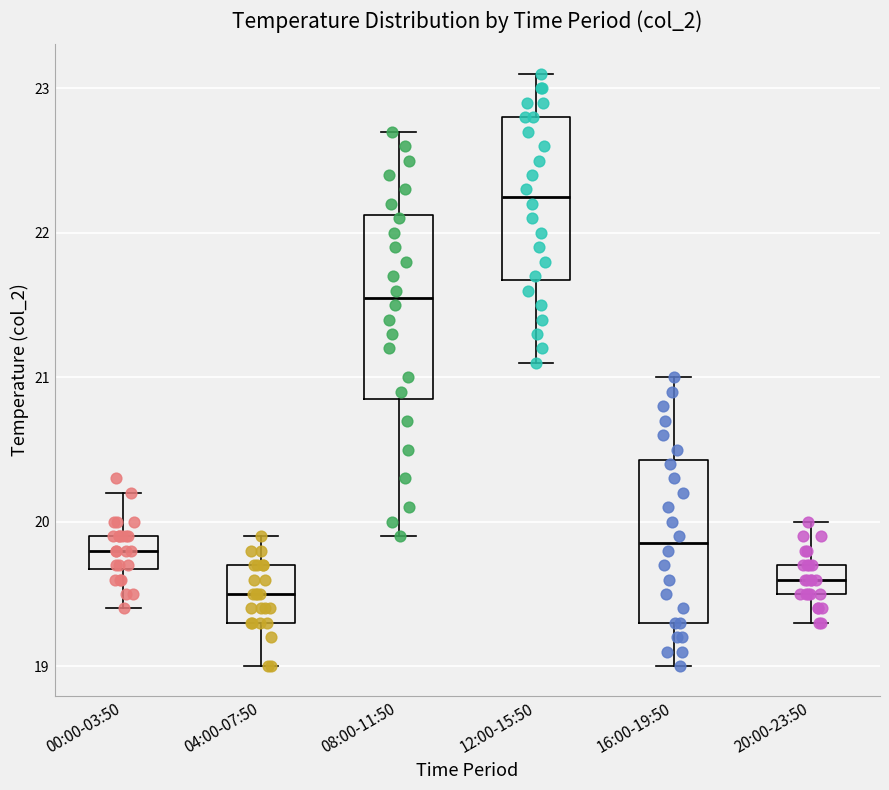

Which box has the lowest median line?

04:00-07:50